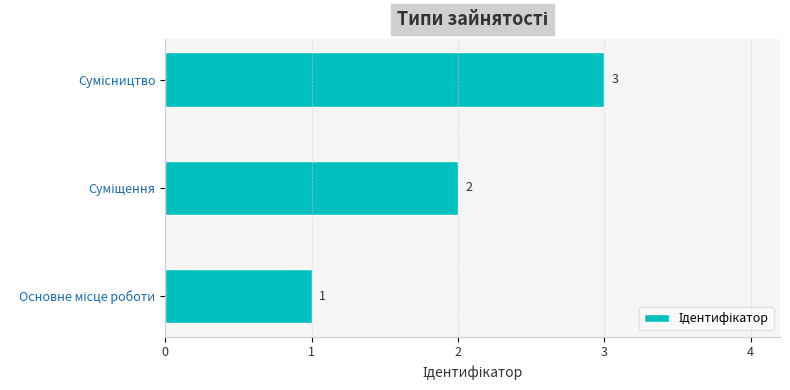

Count the values in the range 1 to 3.

3